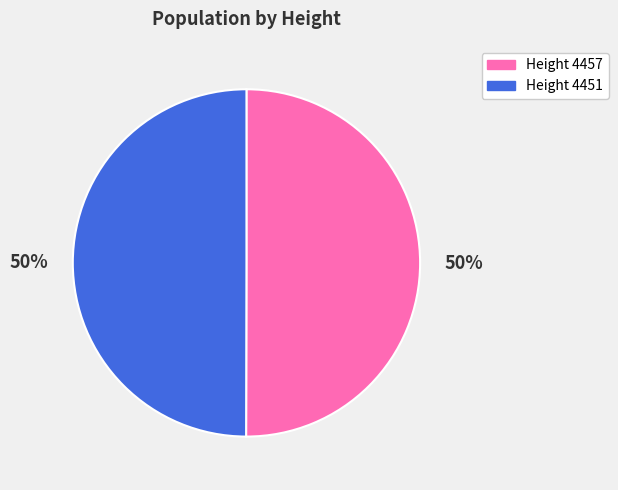

To the nearest percent, what percentage of the pie is Height 4457?

50%